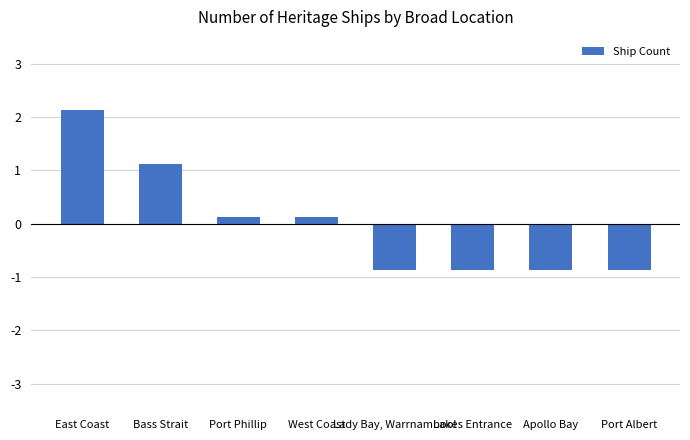

What is the difference between the second highest and second lowest values?

2.0